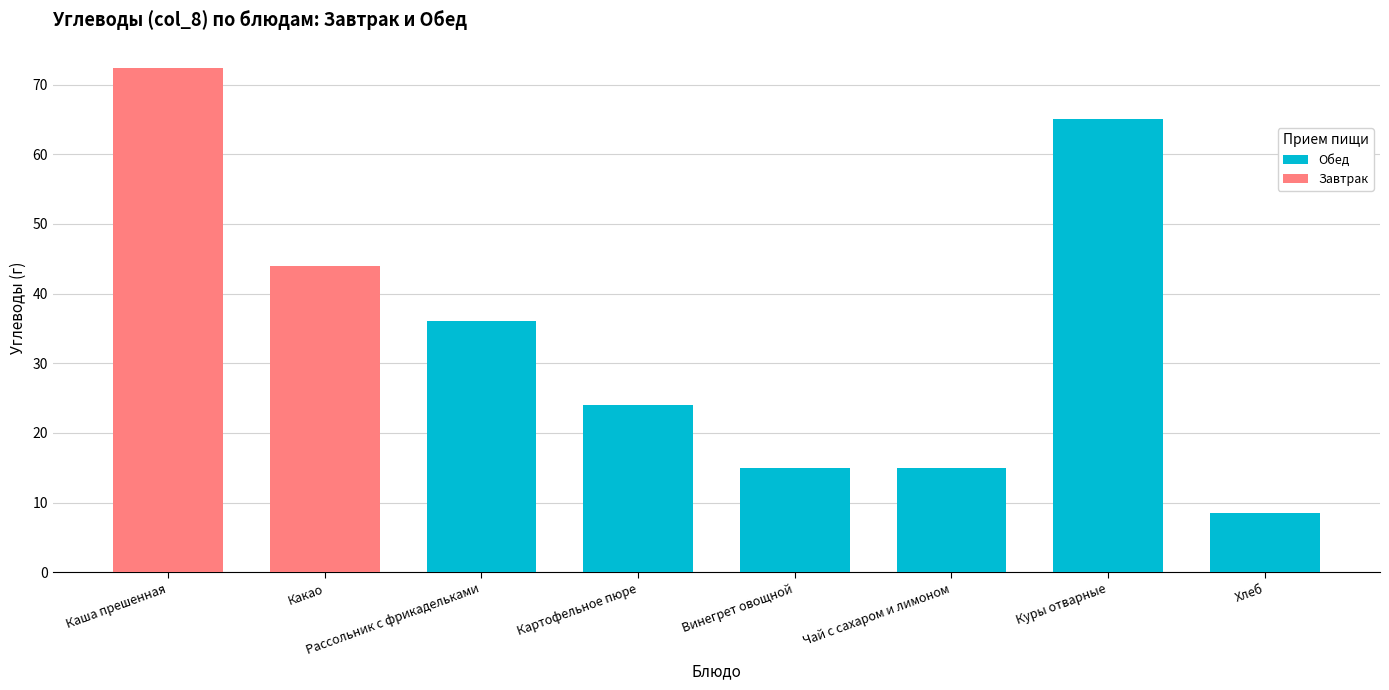

Which category has the highest value in the Обед series?

Куры отварные